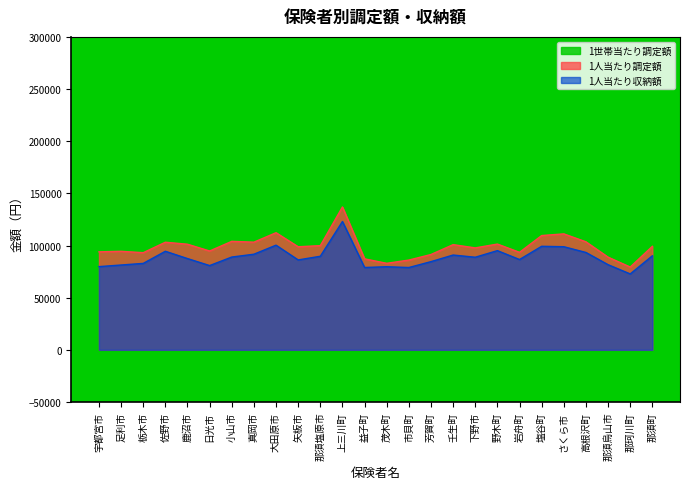

True or false: 1人当たり収納額 has a value of 170795.7 at 大田原市.

False